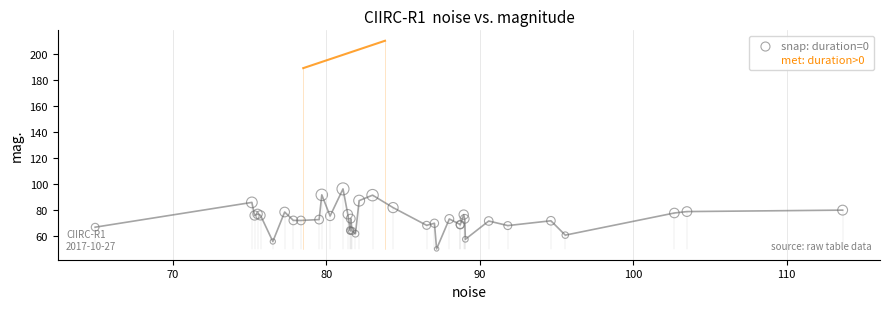

What are all the series names shown in the legend?

snap: duration=0, met: duration>0